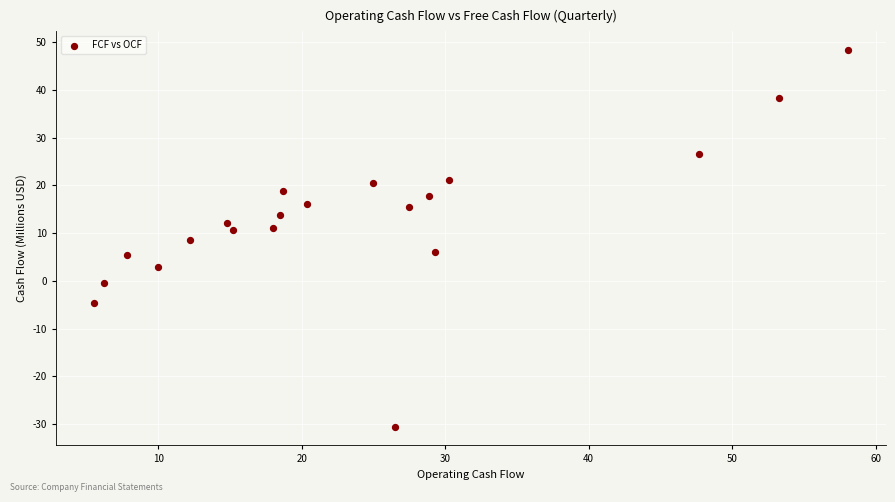

What is the range of Y values (max minus min)?

78.8